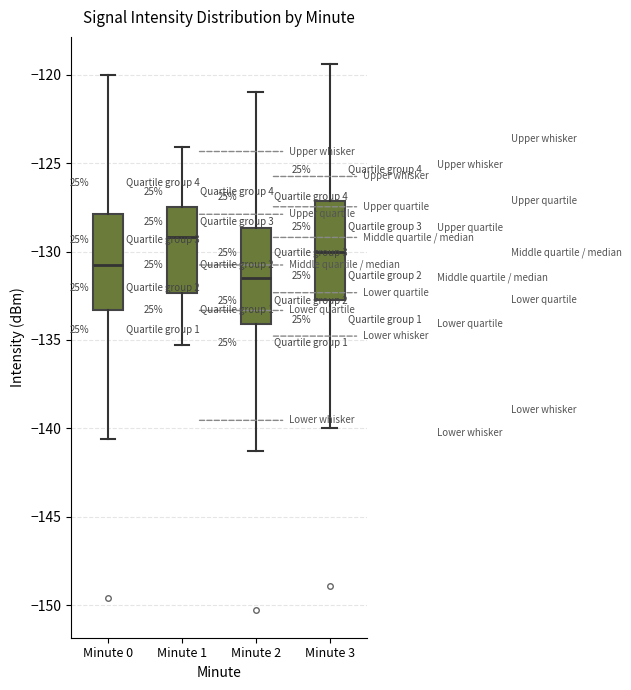

Reading left to right, read every box against the y-axis: the position of its median line, the range the box covers, and the ends of its whiskers. The values are not printed on the chart, so give them approximately, as read against the axis.

Minute 0: median -131.0, box -133.5 to -128.0, whiskers -140.5 to -120.0
Minute 1: median -129.0, box -132.5 to -127.5, whiskers -135.5 to -124.0
Minute 2: median -131.5, box -134.0 to -128.5, whiskers -141.5 to -121.0
Minute 3: median -130.0, box -132.5 to -127.0, whiskers -140.0 to -119.5